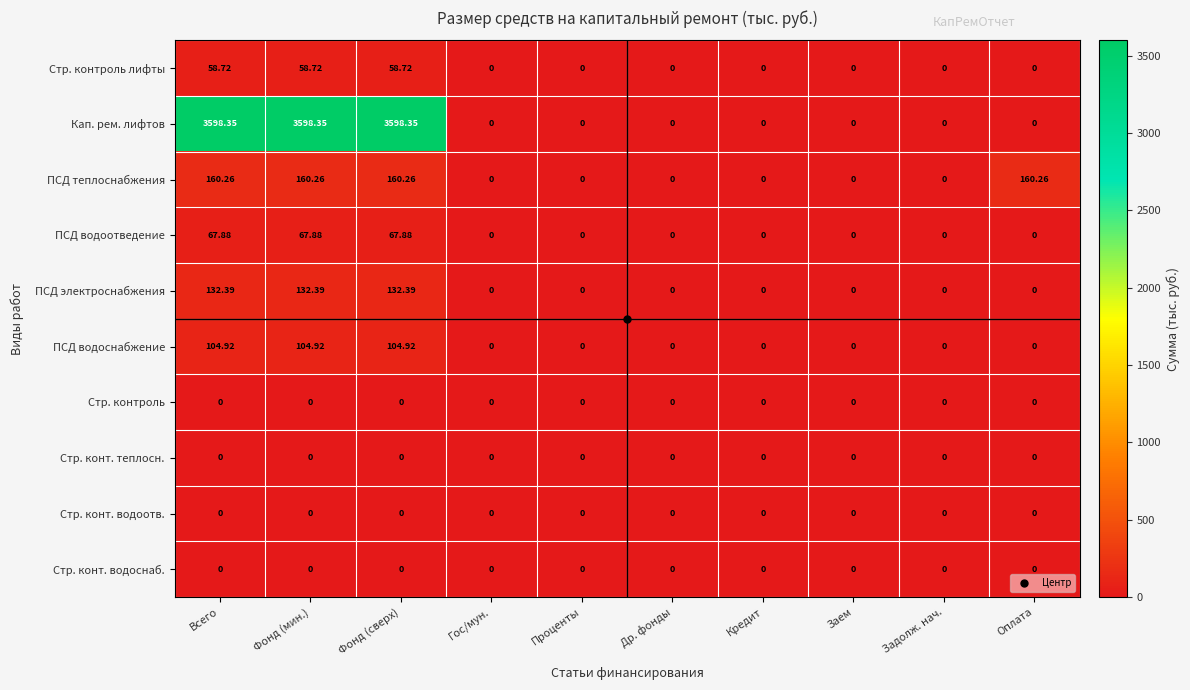

Which series has the largest total across all categories?

Кап. рем. лифтов